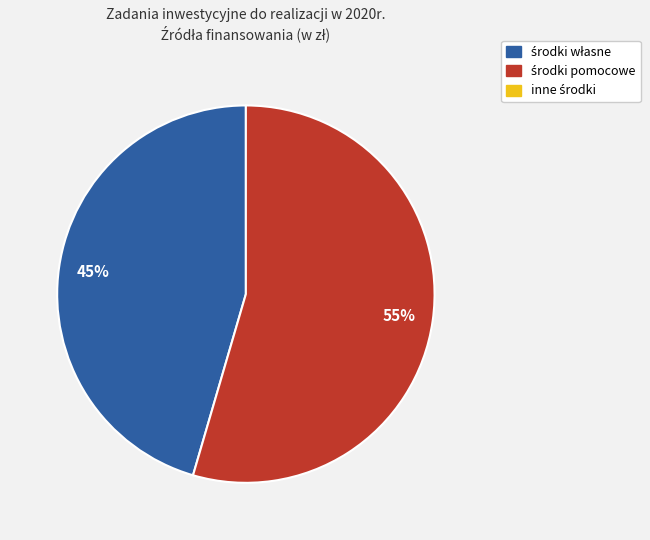

Is there a majority slice in this chart?

Yes